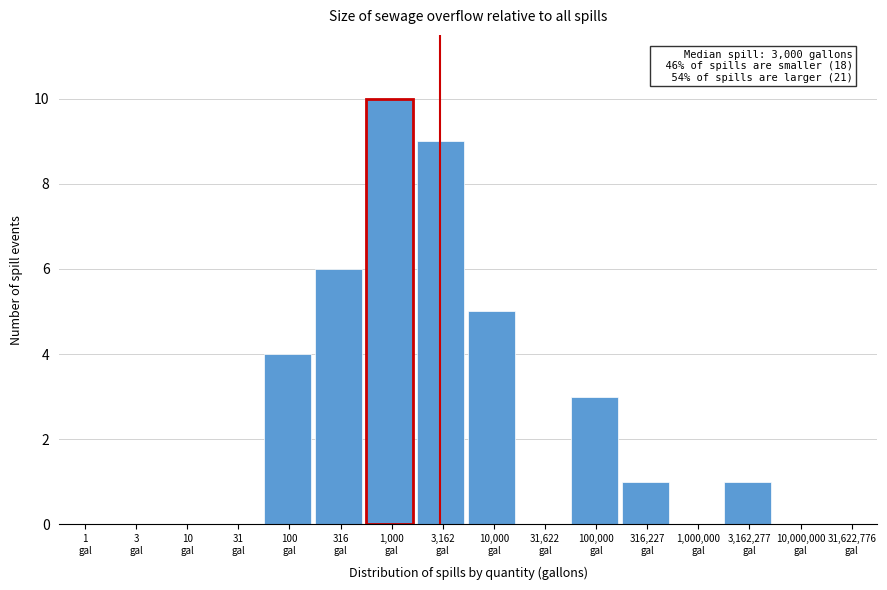

What is the greatest value displayed?

10